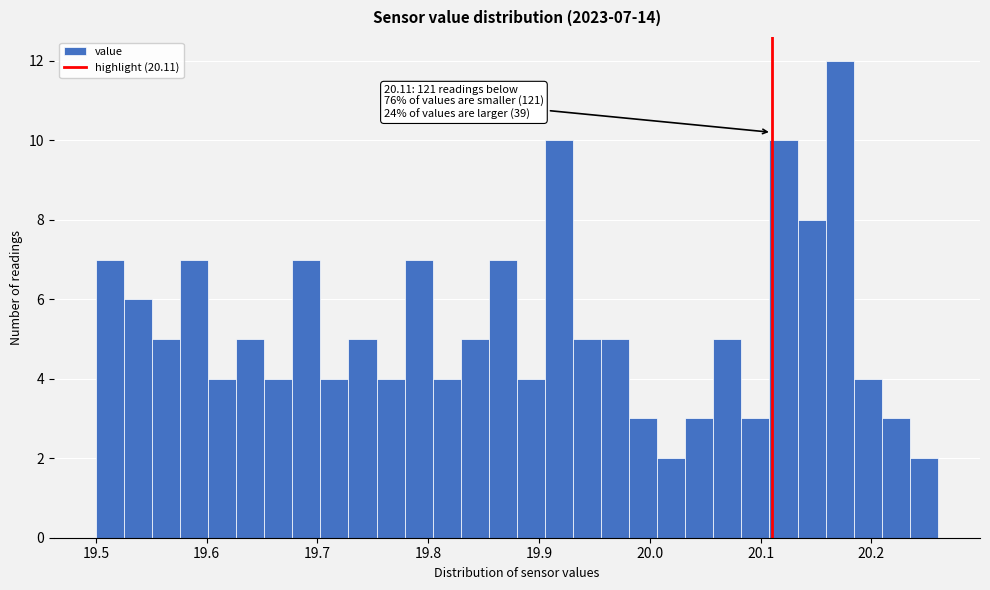

Around what value on the x-axis is the tallest bar? Give the approximate position of its centre, as read against the axis.

20.17